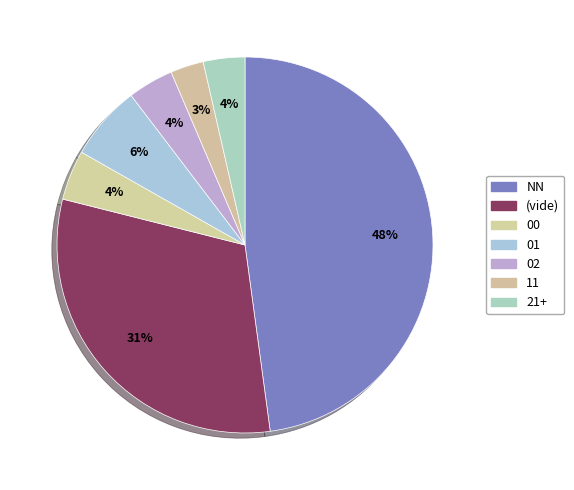

Does any single category account for the majority?

No